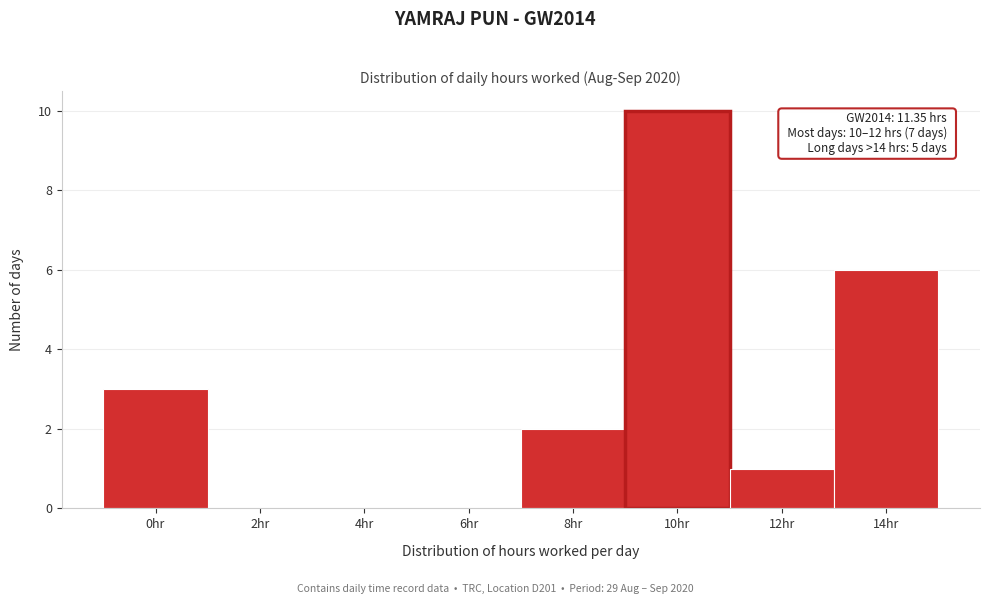

Reading left to right, transcribe all the data shown in this chart.

0hr=3	2hr=0	4hr=0	6hr=0	8hr=2	10hr=10	12hr=1	14hr=6